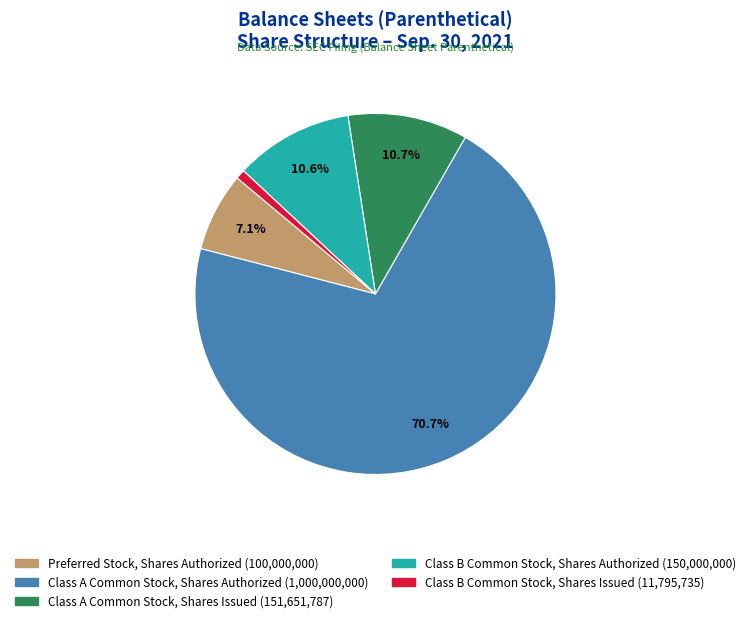

Rank the categories by value from lowest to highest.

Class B Common Stock, Shares Issued, Preferred Stock, Shares Authorized, Class B Common Stock, Shares Authorized, Class A Common Stock, Shares Issued, Class A Common Stock, Shares Authorized